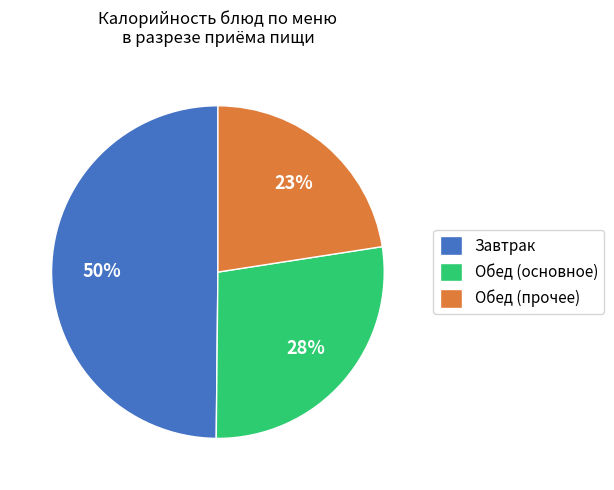

What is the smallest slice in the pie chart?

Обед (прочее)